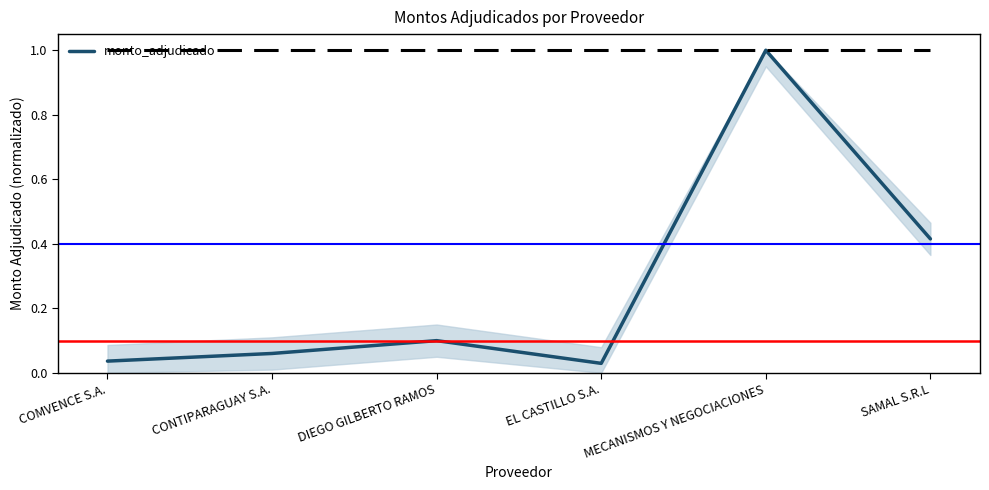

Which has a higher value, SAMAL S.R.L or MECANISMOS Y NEGOCIACIONES?

MECANISMOS Y NEGOCIACIONES